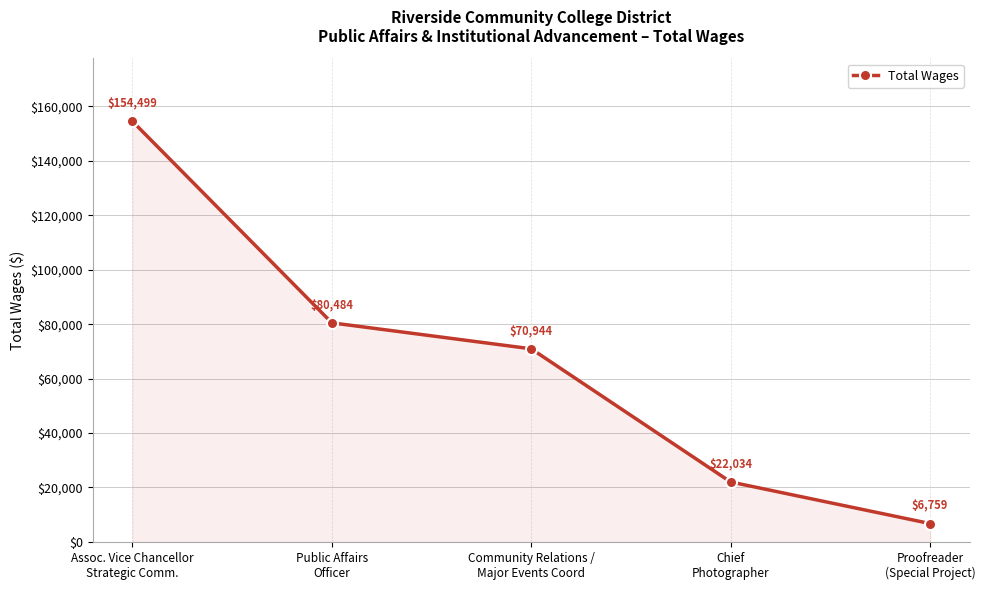

Where is the data nearest to the value 80629?

Public Affairs
Officer